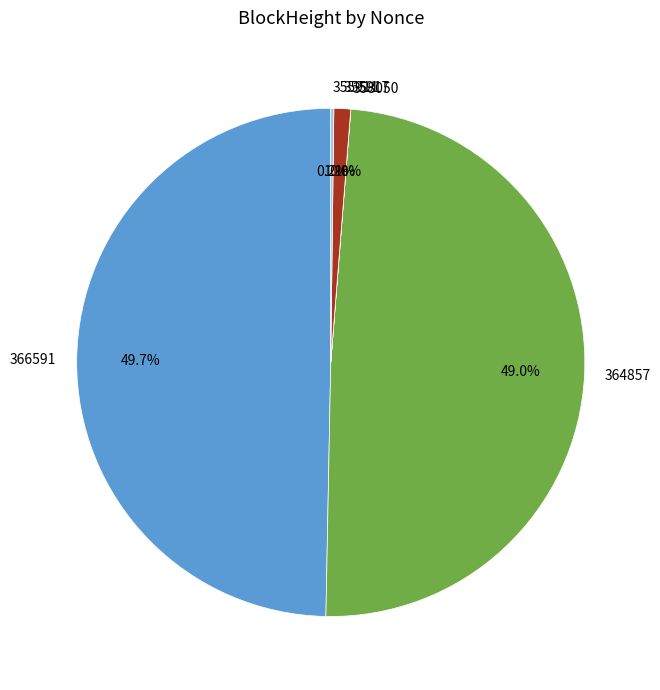

Is it true that 355917 is 1% of the pie?

True